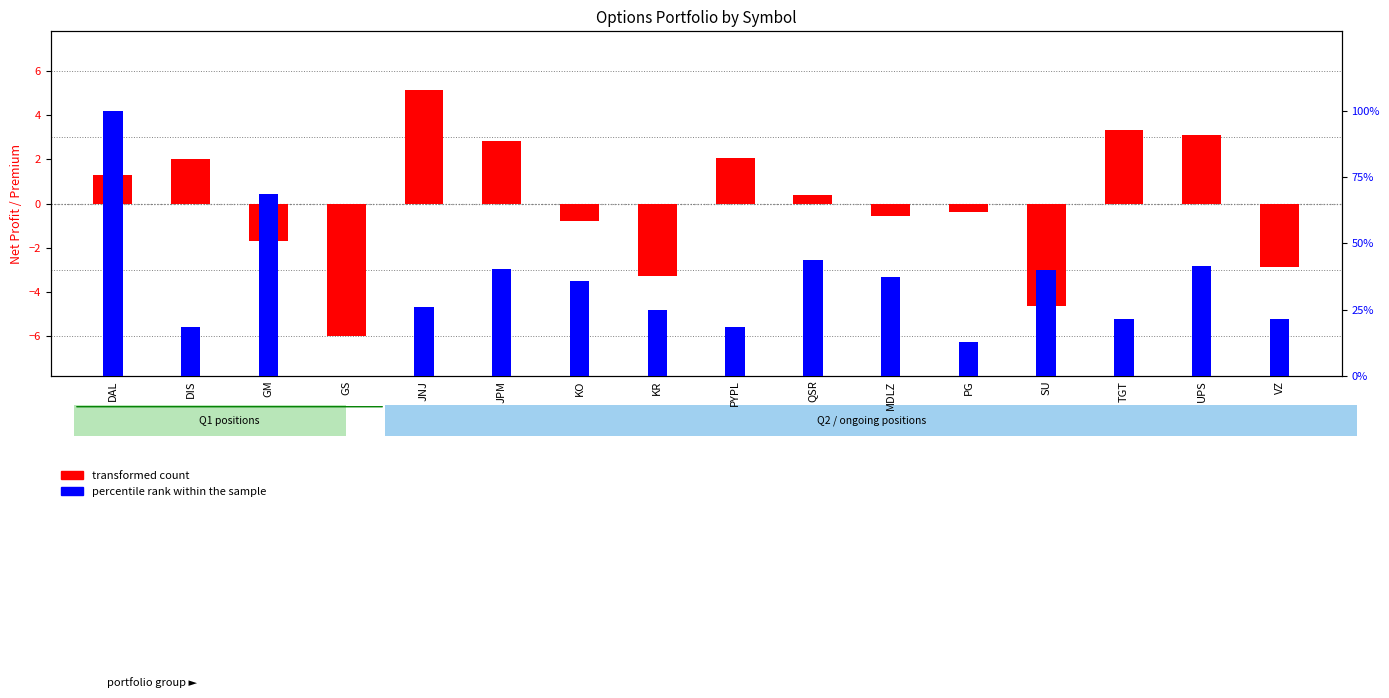

How many categories are shown in the chart?

16